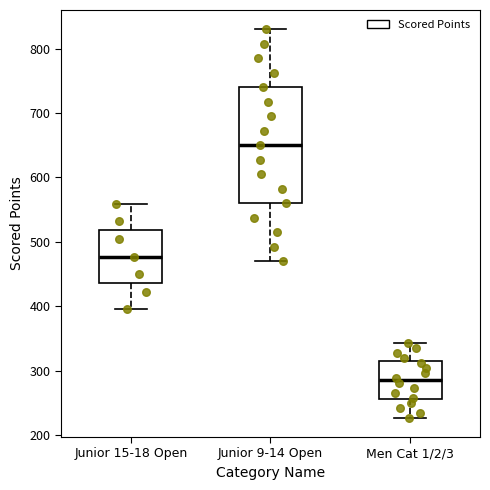

Comparing the boxes themselves (not the whiskers), which one is the tallest?

Junior 9-14 Open